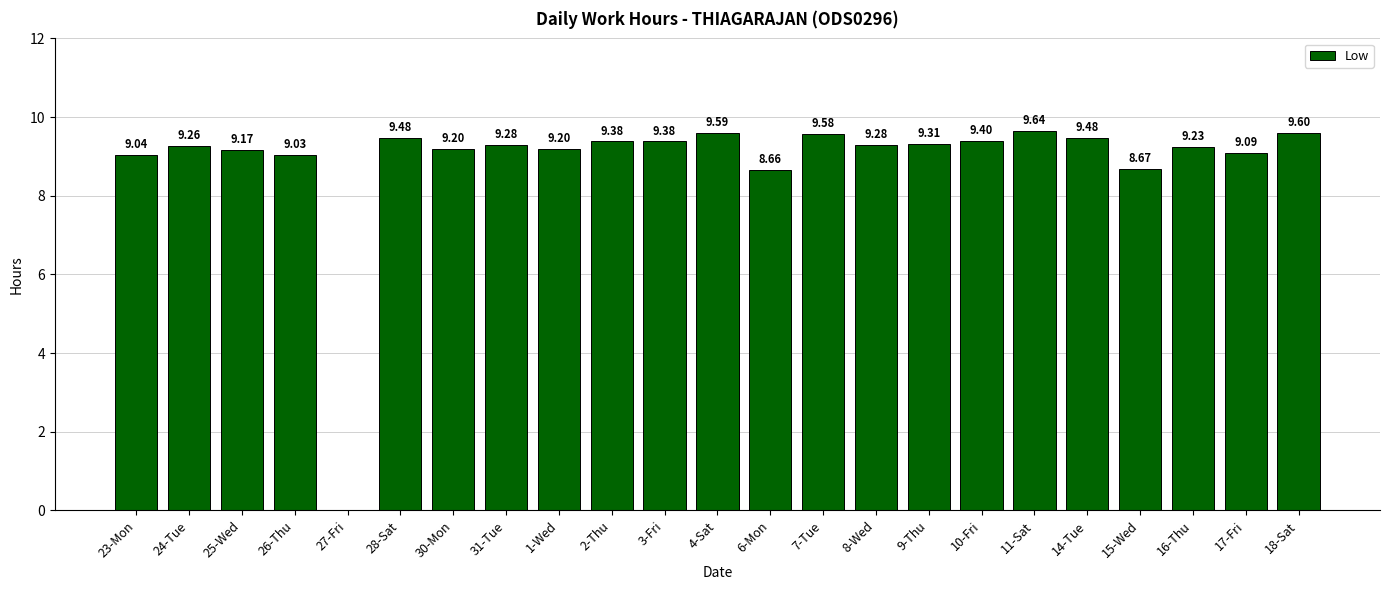

Reading right to left, list all the values displayed in this chart.

9.6	9.1	9.2	8.7	9.5	9.6	9.4	9.3	9.3	9.6	8.7	9.6	9.4	9.4	9.2	9.3	9.2	9.5	0.0	9.0	9.2	9.3	9.0